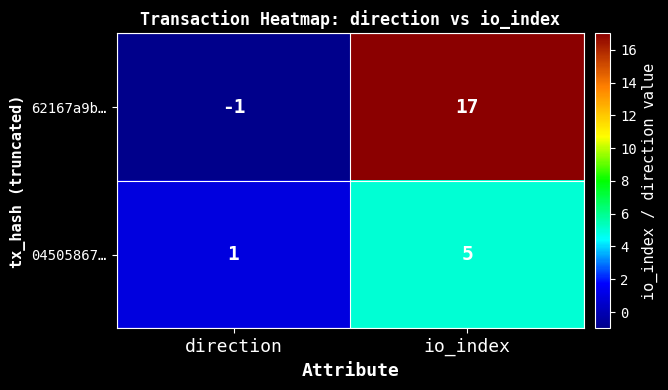

Reading left to right, what are all the values shown in this chart?

62167a9b…: -1	17
04505867…: 1	5